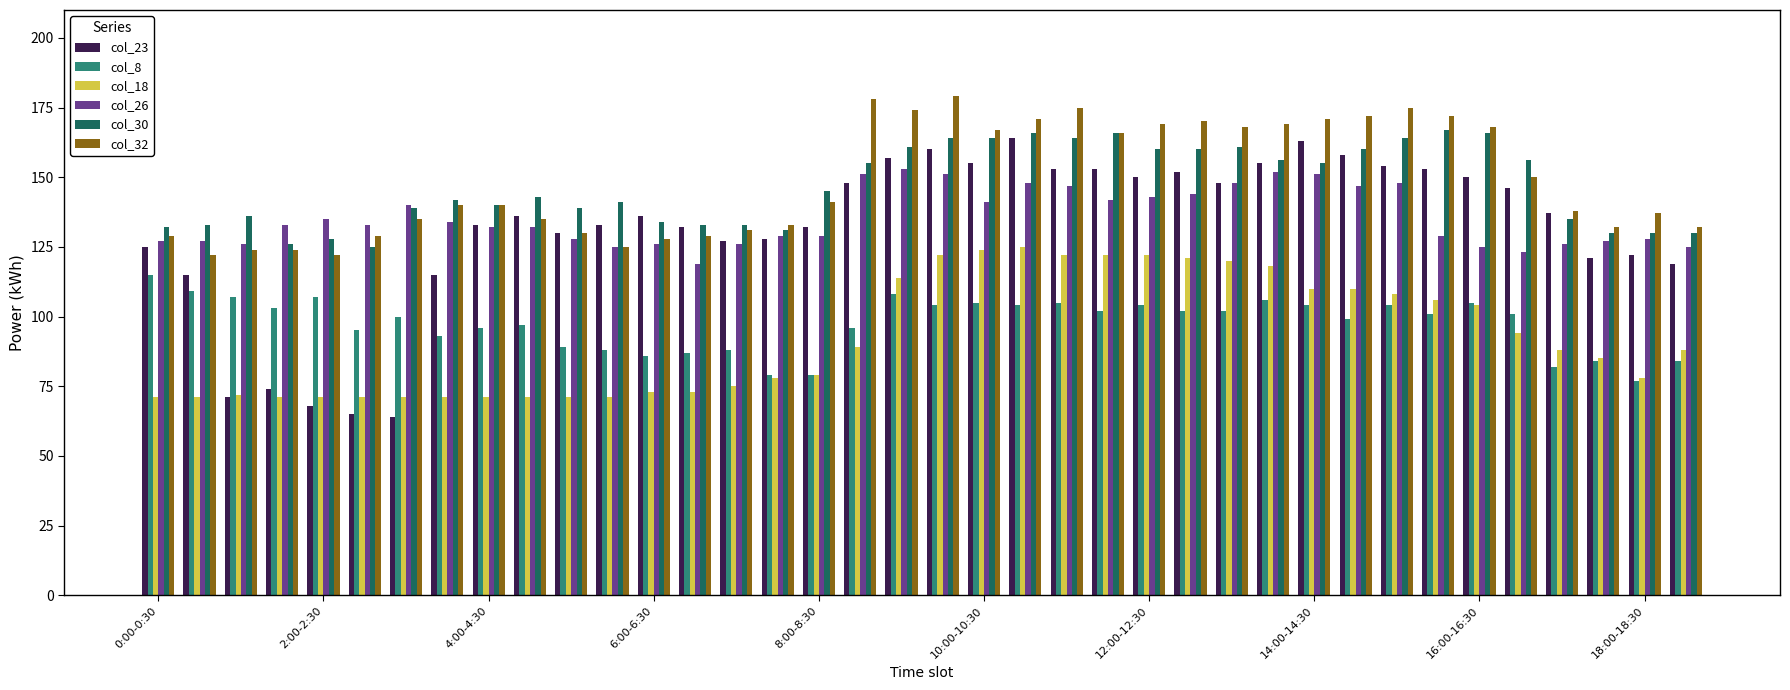

What is the smallest value displayed?

64